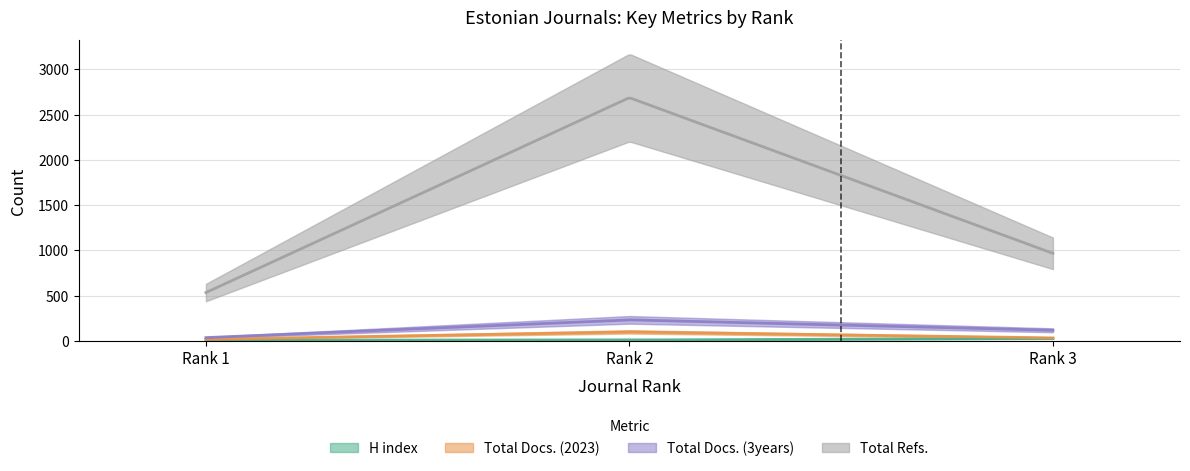

Does the chart have visible grid lines?

Yes